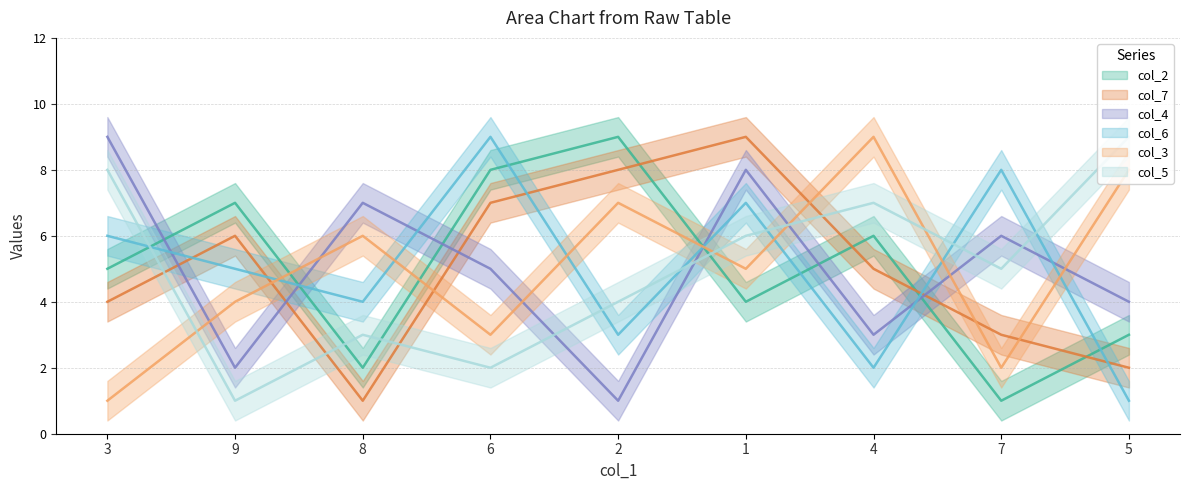

At which label does col_5 first exceed 5?

3